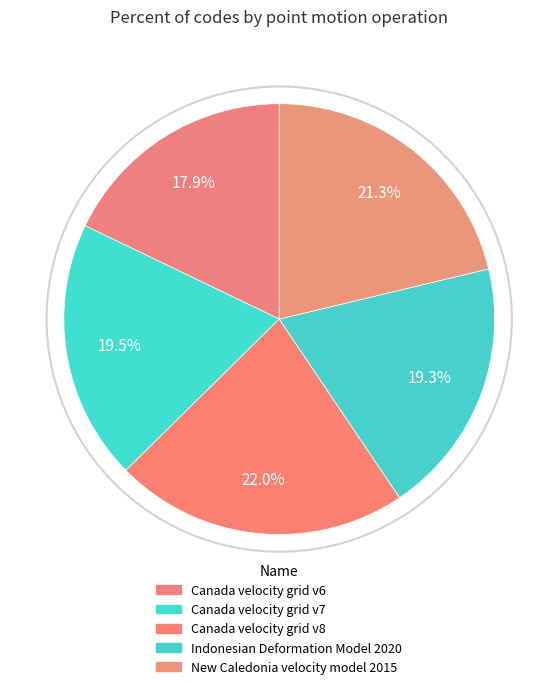

How many segments does this pie chart have?

5